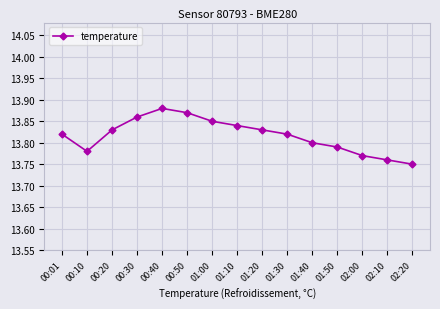

Which category has the highest value across all series?

00:40